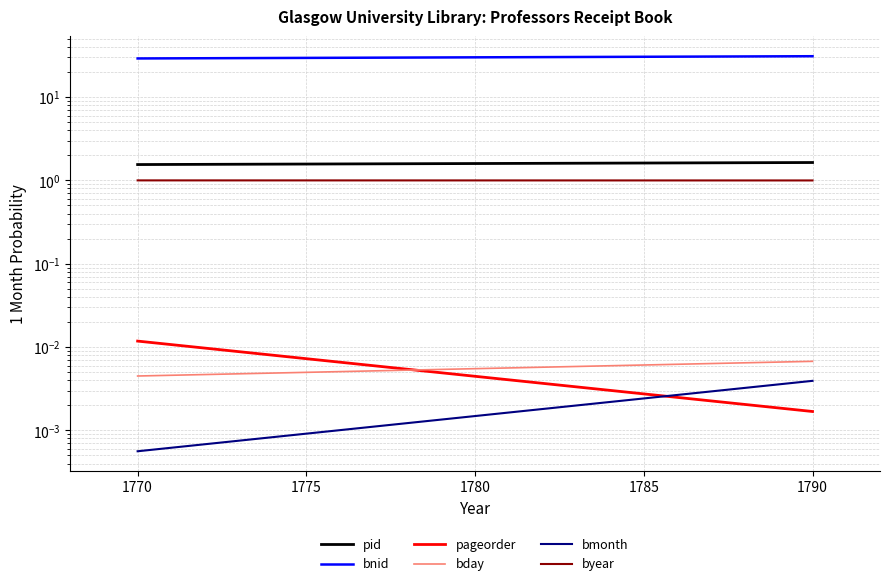

The value of byear at 1770 is 1.5. True or false?

False